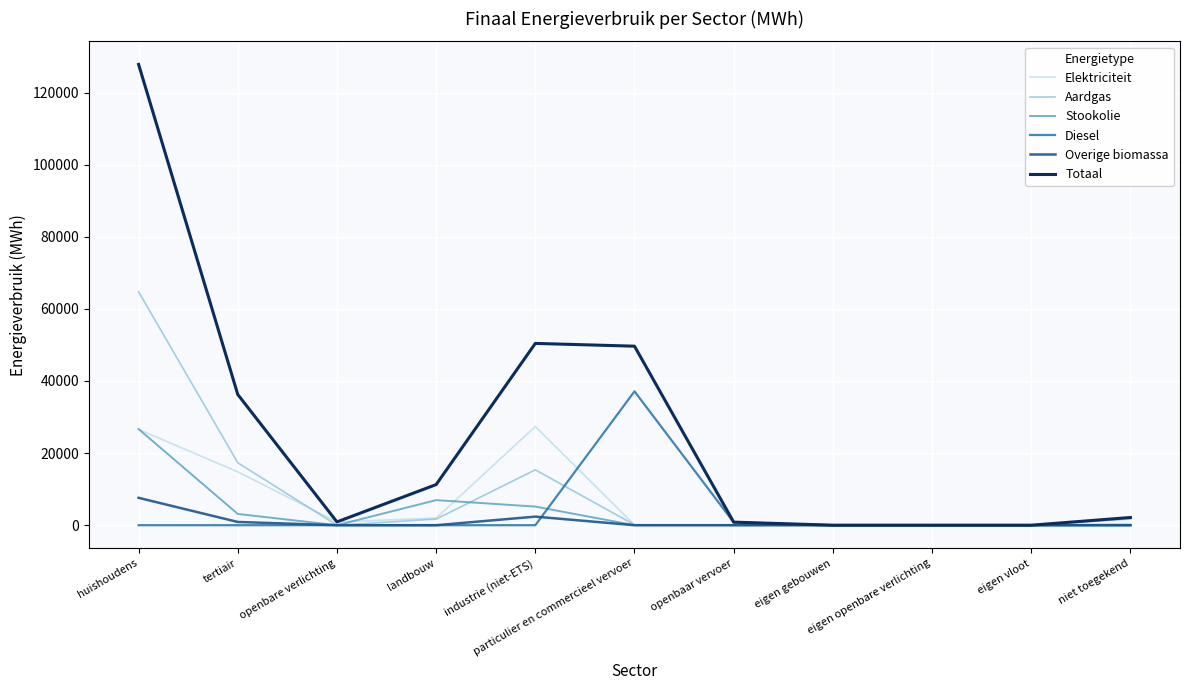

Is this an area chart (filled region under the line)?

No